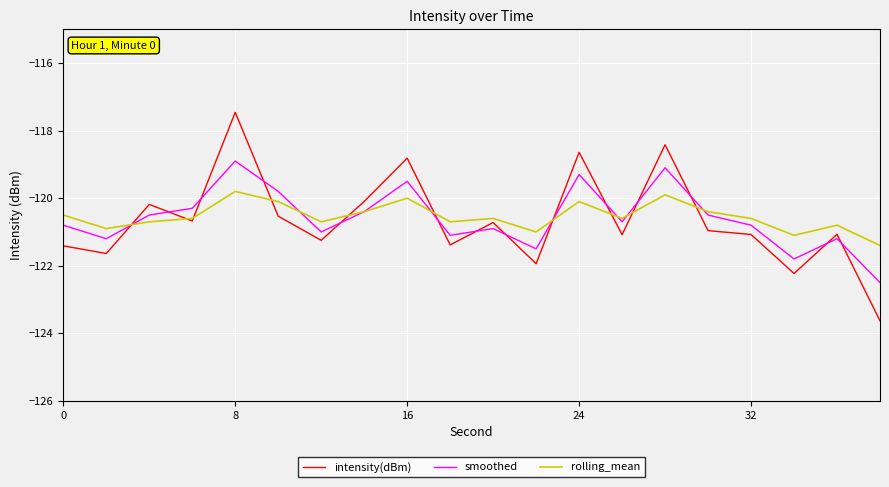

What is the difference between the maximum and minimum values in the intensity(dBm) series?

6.2